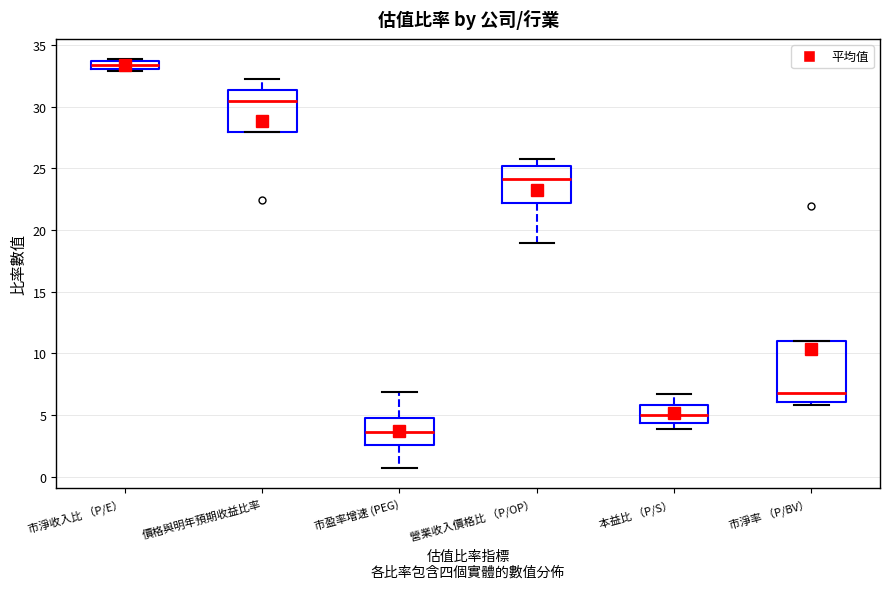

Which box's median line is the lowest?

市盈率增速 (PEG)